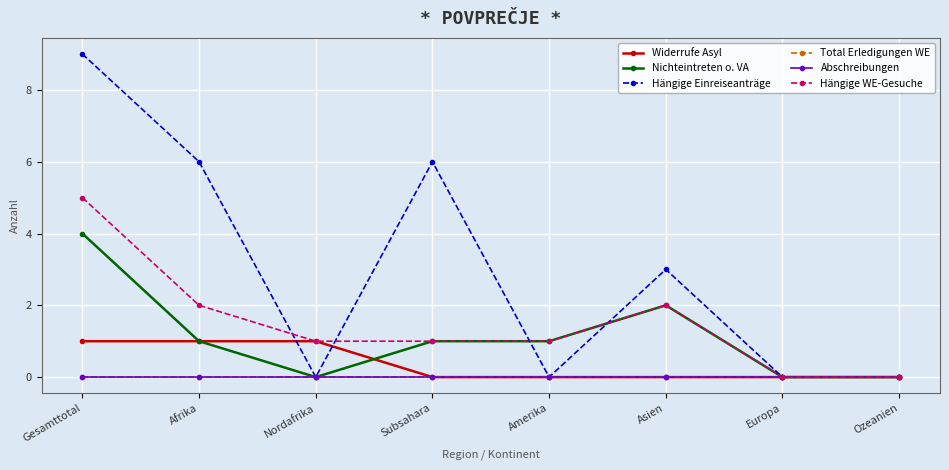

Which label corresponds to the smallest value in the chart?

Subsahara